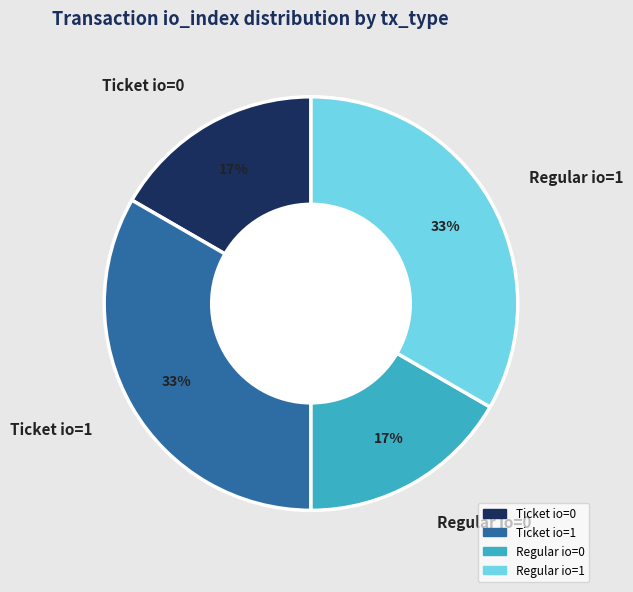

Combined, do Regular io=0 and Ticket io=0 account for over 50%?

No